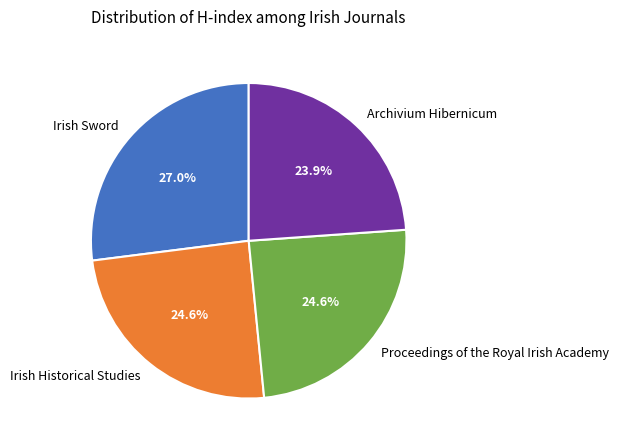

Which slice is the smallest?

Archivium Hibernicum